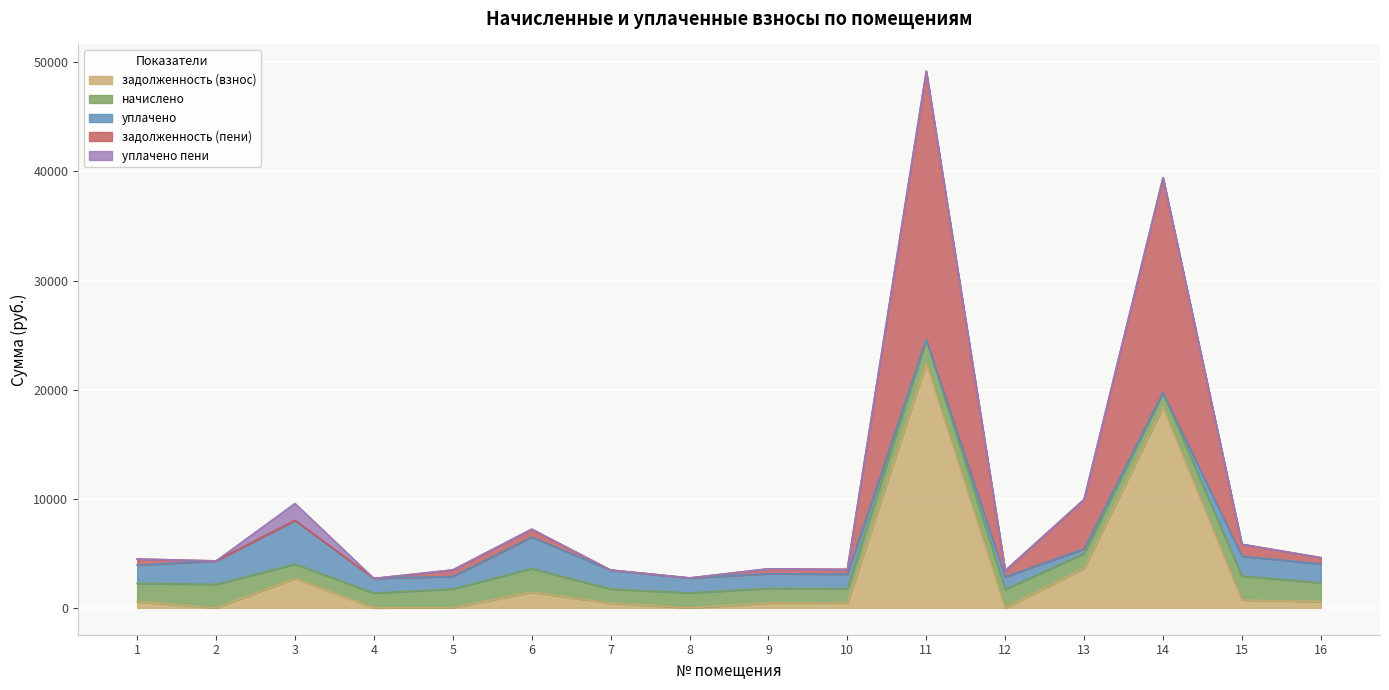

True or false: уплачено пени and уплачено intersect in this chart.

False